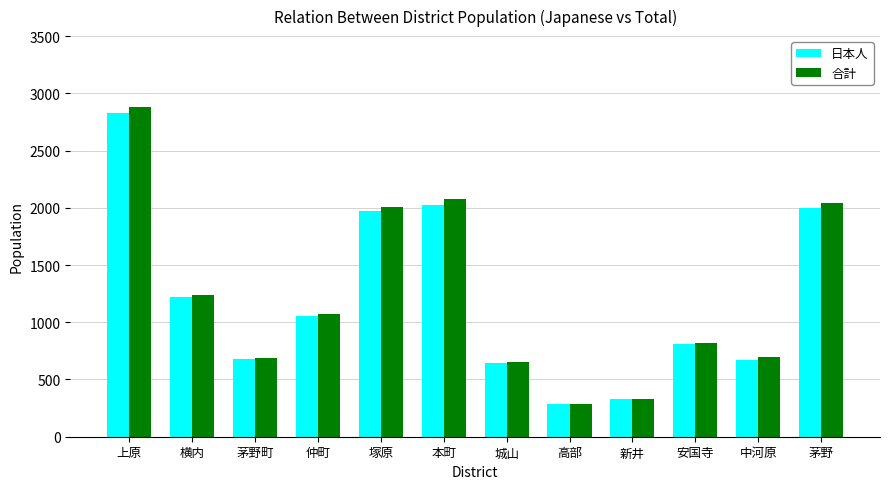

At which label does 合計 first exceed 1075?

上原